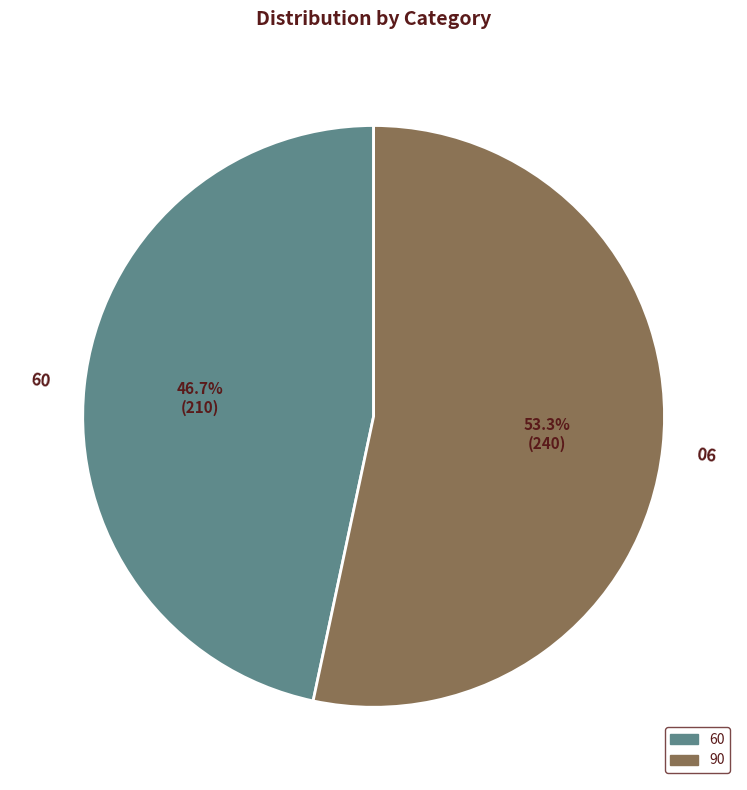

To the nearest percent, what percentage of the pie is 90?

53%